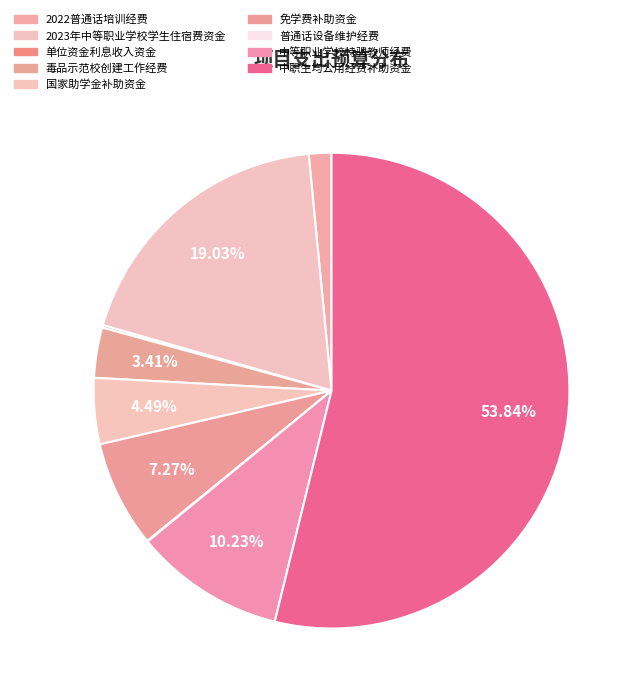

Rank the categories by value from lowest to highest.

普通话设备维护经费, 单位资金利息收入资金, 2022普通话培训经费, 毒品示范校创建工作经费, 国家助学金补助资金, 免学费补助资金, 中等职业学校特骋教师经费, 2023年中等职业学校学生住宿费资金, 中职生均公用经费补助资金